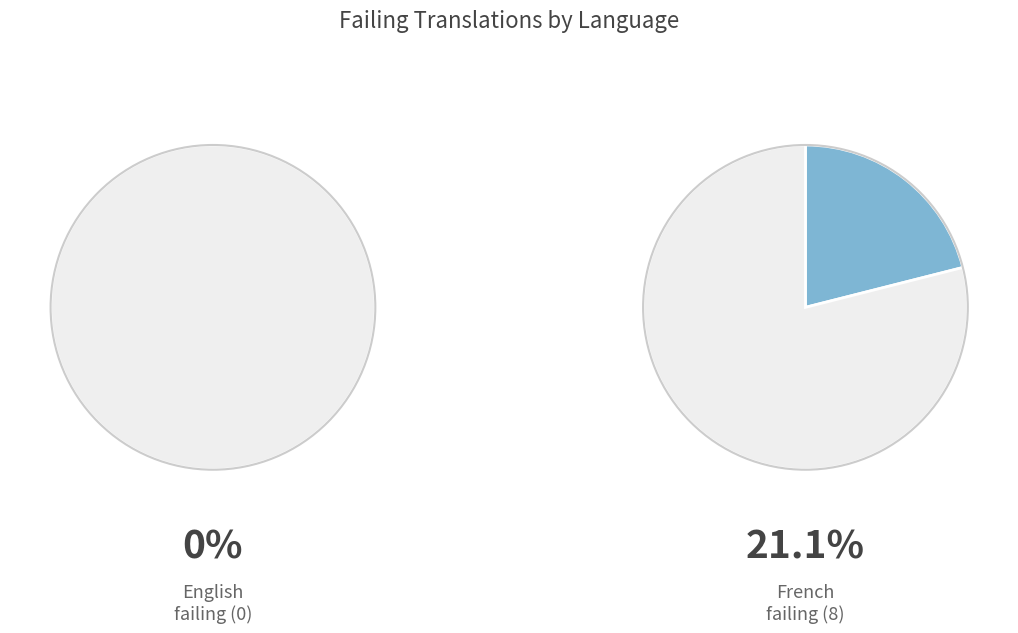

What is the majority slice?

French